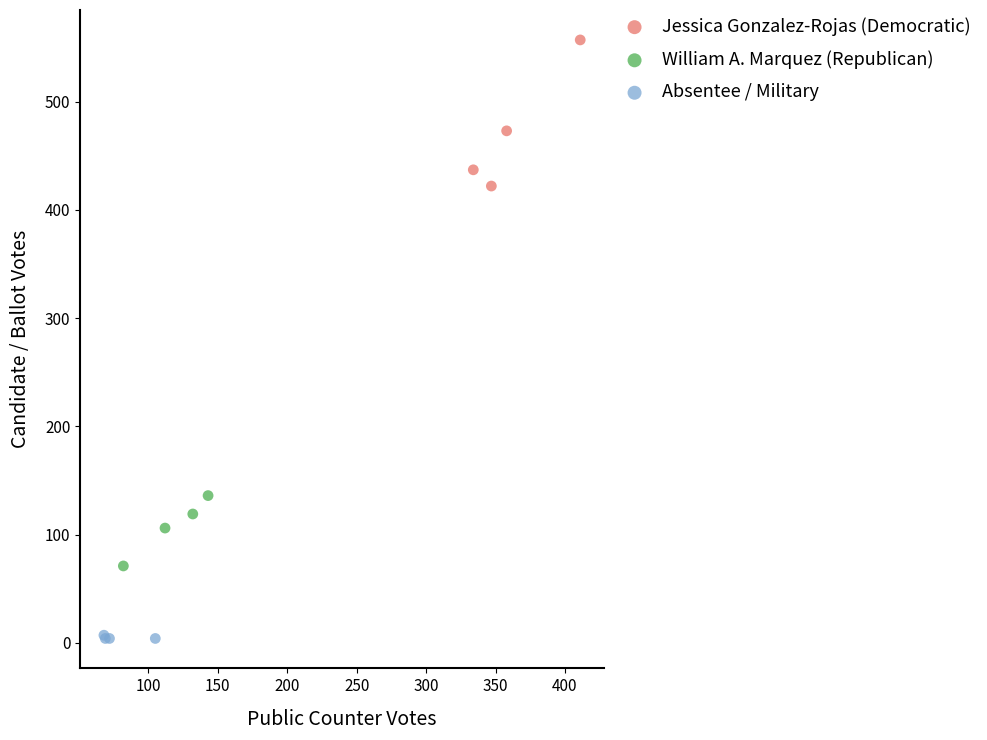

Which series reaches the maximum Y coordinate?

Jessica Gonzalez-Rojas (Democratic)